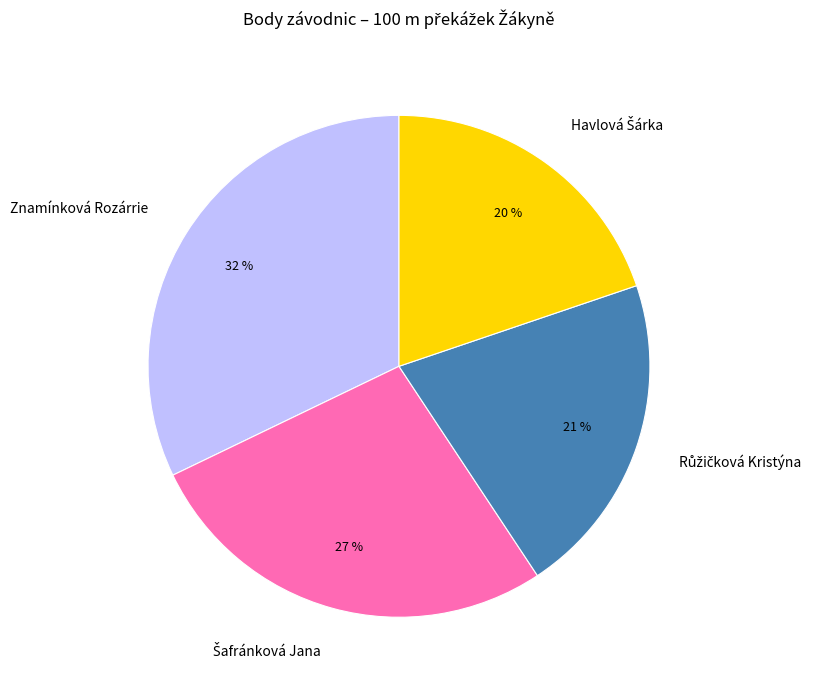

To the nearest percent, what portion does Znamínková Rozárrie represent?

32%